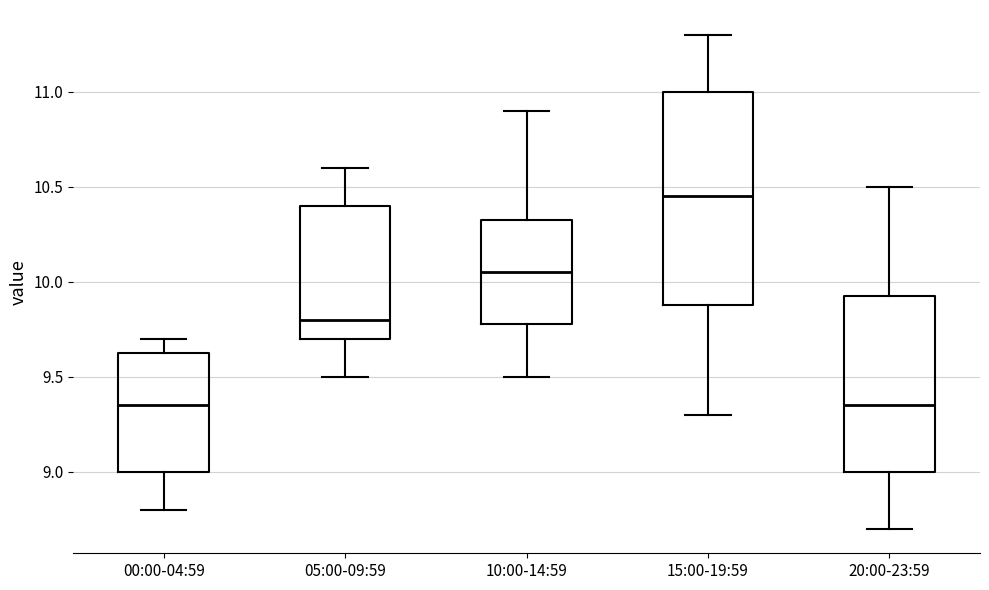

Where does the median line of the box for 10:00-14:59 sit on the y-axis? The values are not printed on the chart, so give them approximately, as read against the axis.

10.05